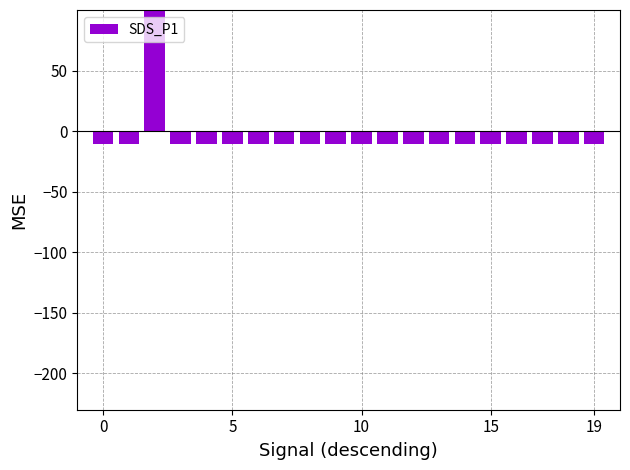

The value at 17 is -10.5. True or false?

True